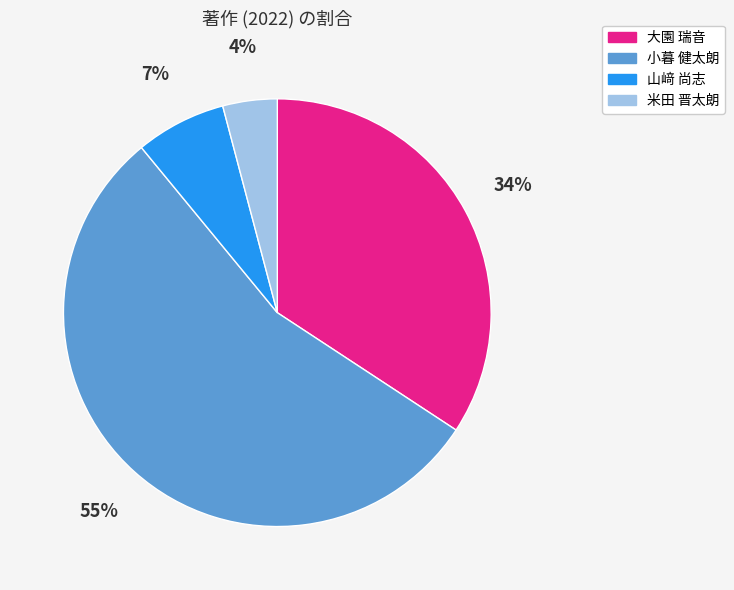

Is it true that 米田 晋太朗 is 4% of the pie?

True